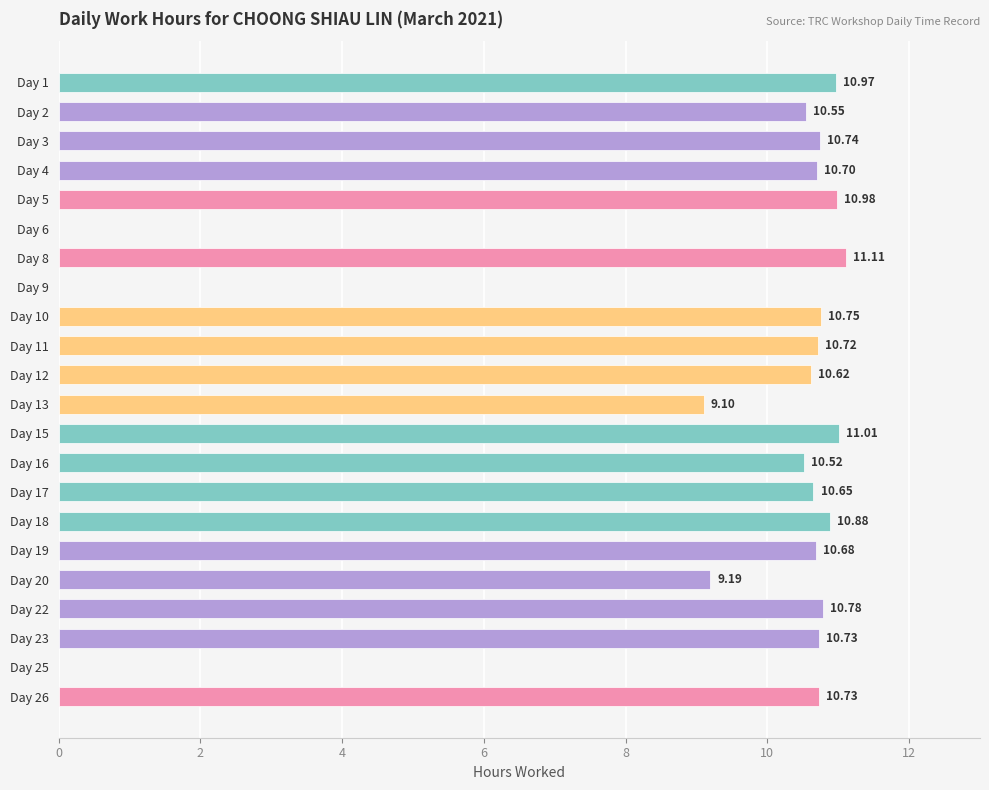

Count the number of data series in this chart.

1